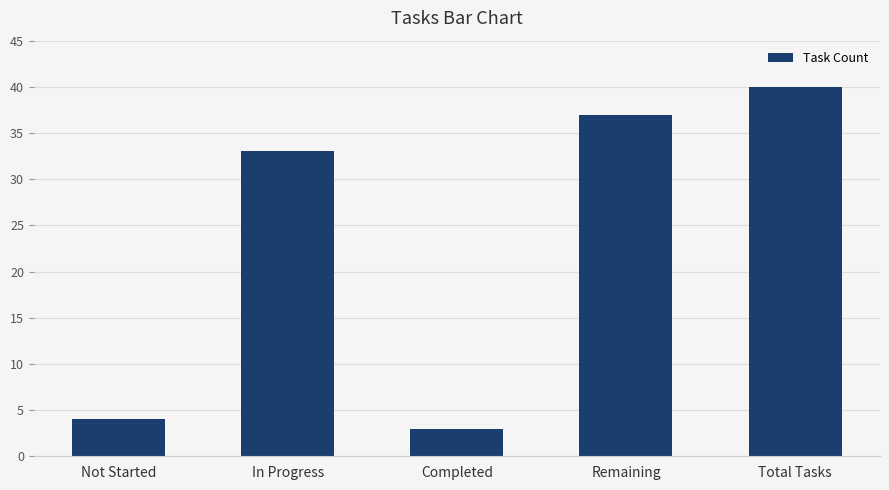

Does the chart contain stacked bars?

No